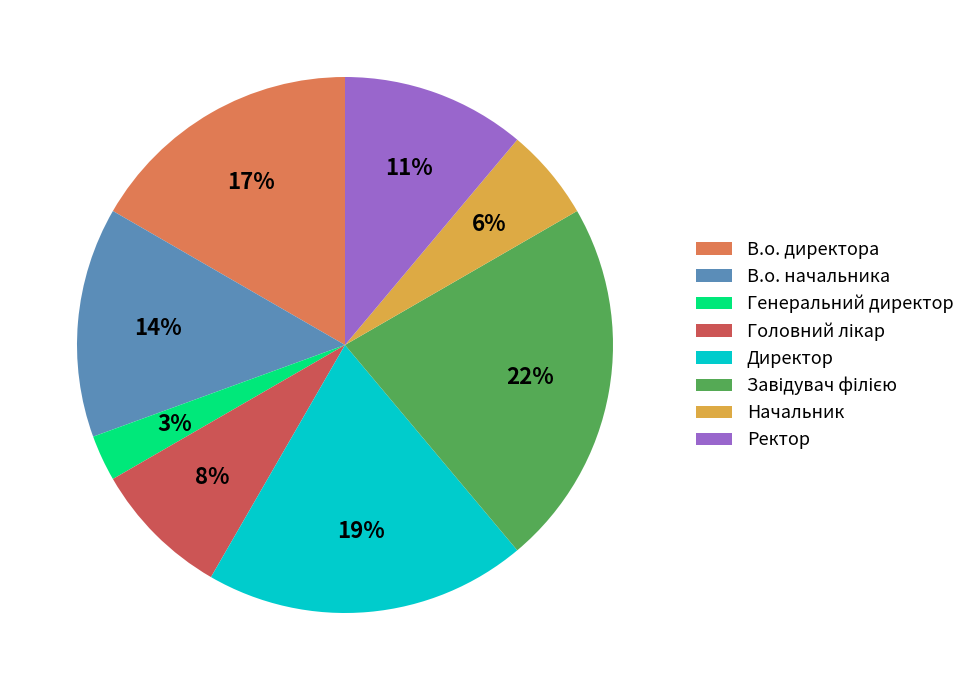

To the nearest percent, what portion does Генеральний директор represent?

3%